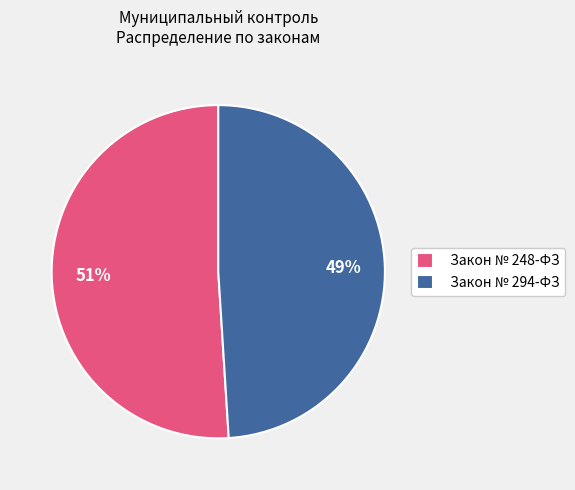

Rank the categories by value from lowest to highest.

Закон № 294-ФЗ, Закон № 248-ФЗ